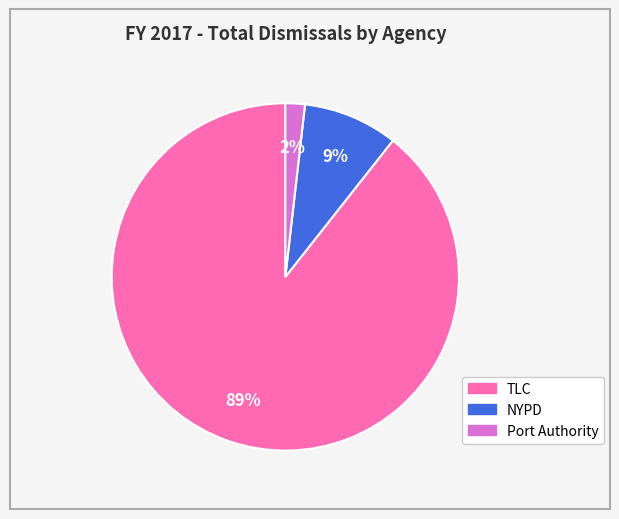

Do Port Authority and TLC together represent more than half of the pie?

Yes